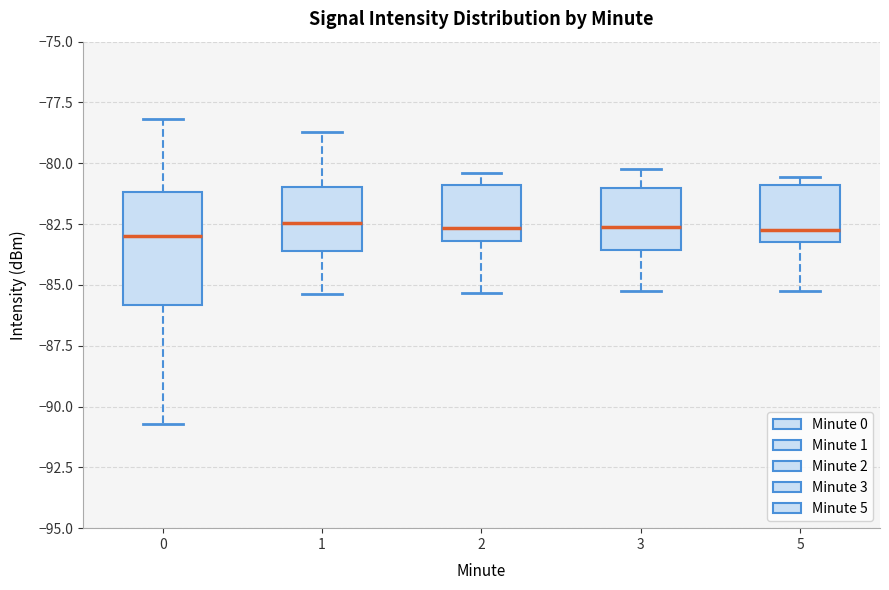

Reading left to right, read every box against the y-axis: the position of its median line, the range the box covers, and the ends of its whiskers. The values are not printed on the chart, so give them approximately, as read against the axis.

0: median -83.0, box -86.0 to -81.0, whiskers -90.5 to -78.0
1: median -82.5, box -83.5 to -81.0, whiskers -85.5 to -78.5
2: median -82.5, box -83.0 to -81.0, whiskers -85.5 to -80.5
3: median -82.5, box -83.5 to -81.0, whiskers -85.0 to -80.0
5: median -82.5, box -83.0 to -81.0, whiskers -85.0 to -80.5